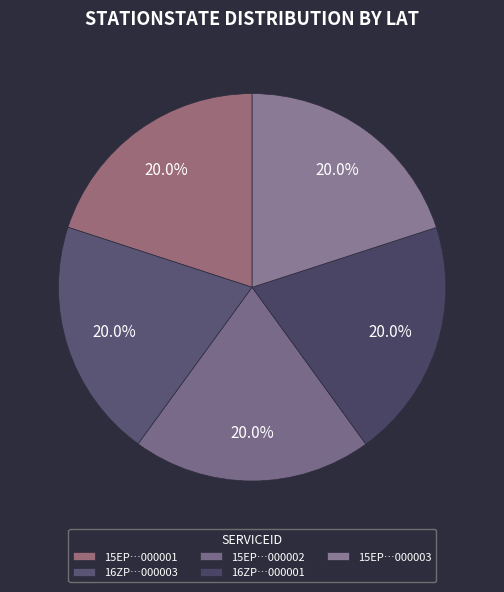

How many segments does this pie chart have?

5